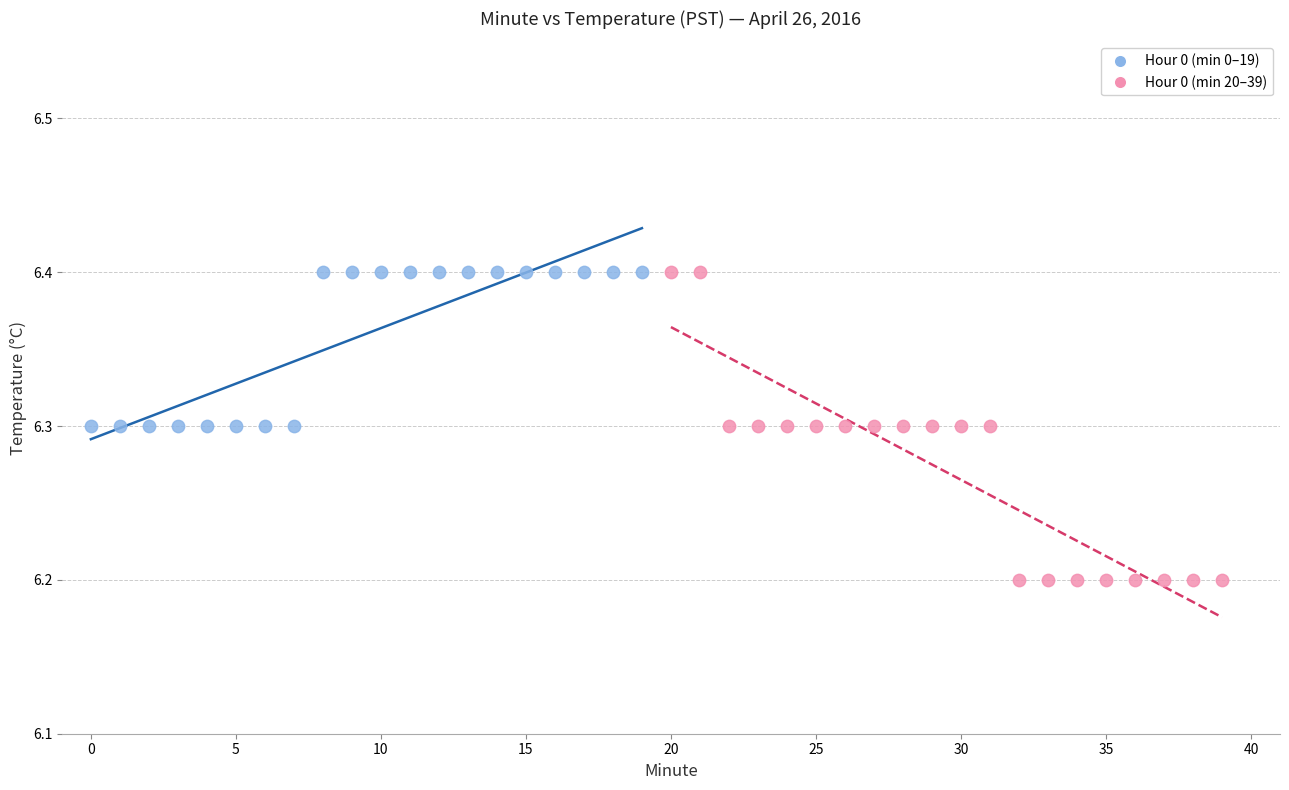

Which series has the largest Y range (max minus min)?

Hour 0 (min 20–39)